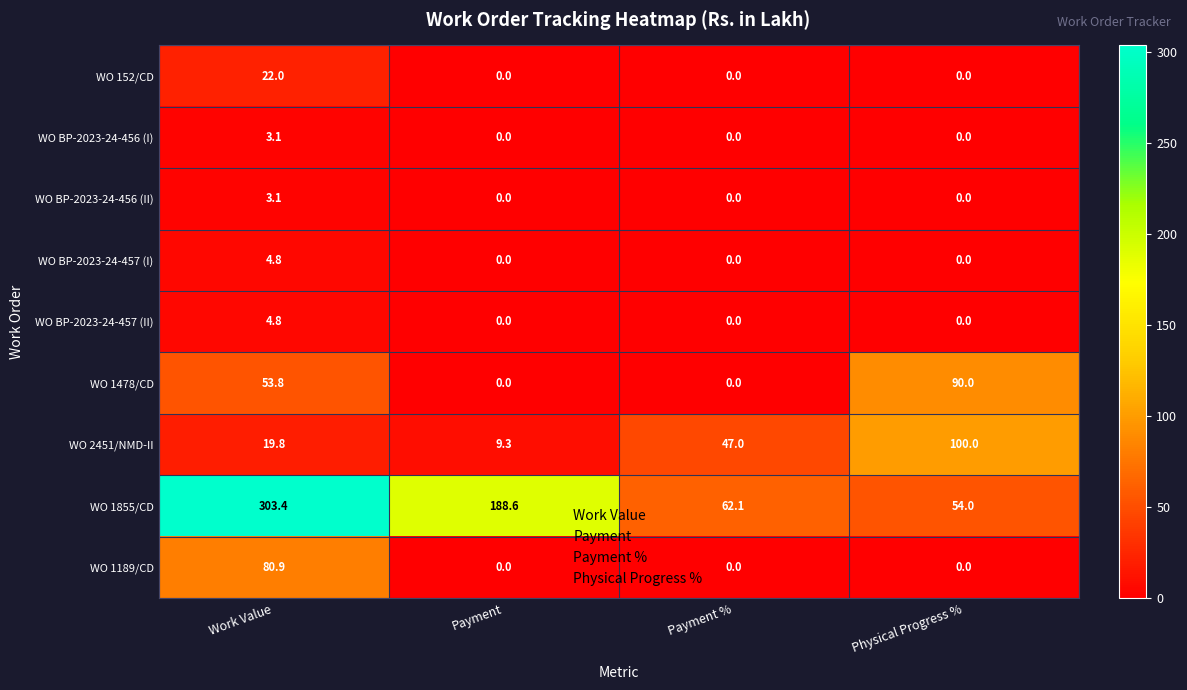

At which label is WO 2451/NMD-II closest to 54?

Payment %